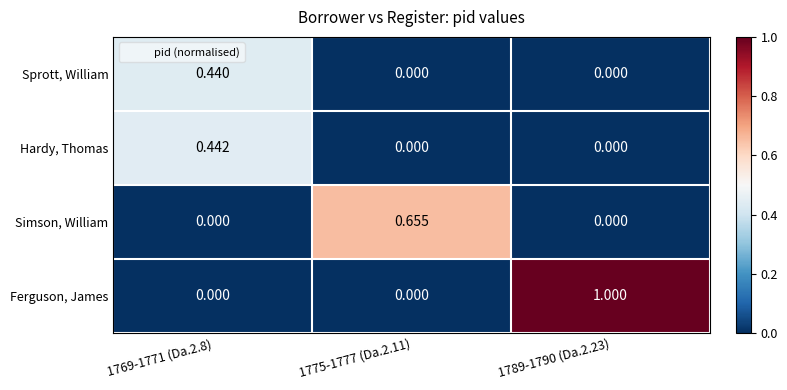

At how many categories does at least one series exceed 0?

3